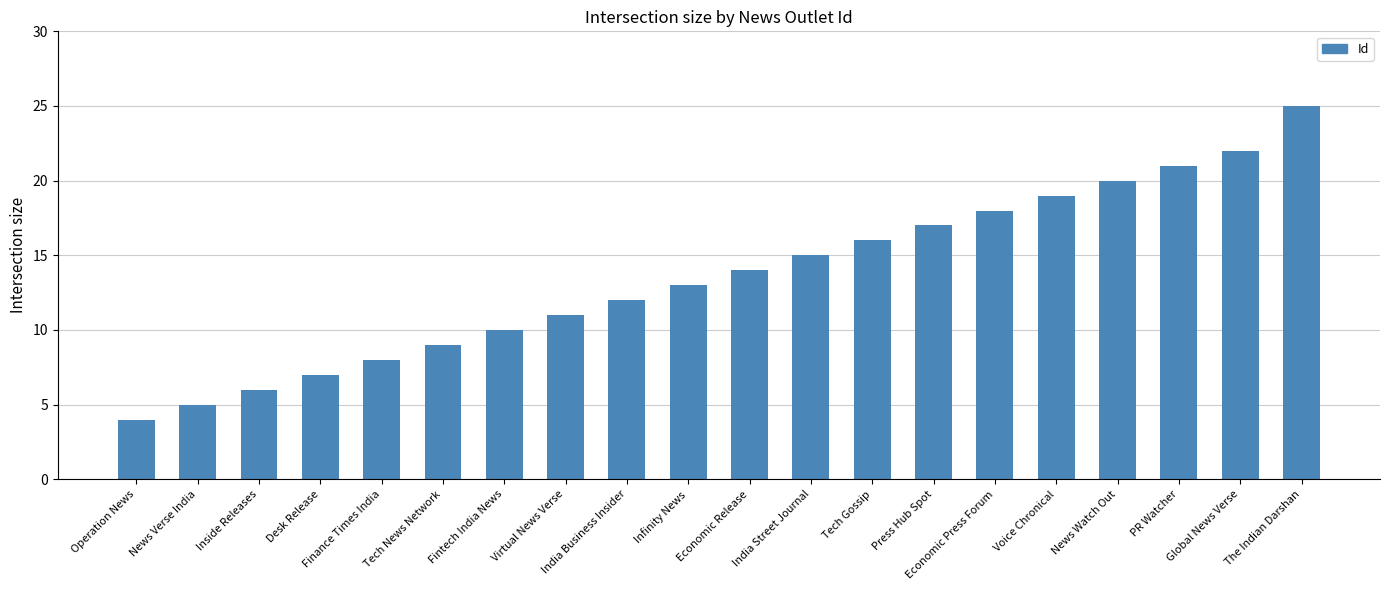

What is the sum of all values?

272